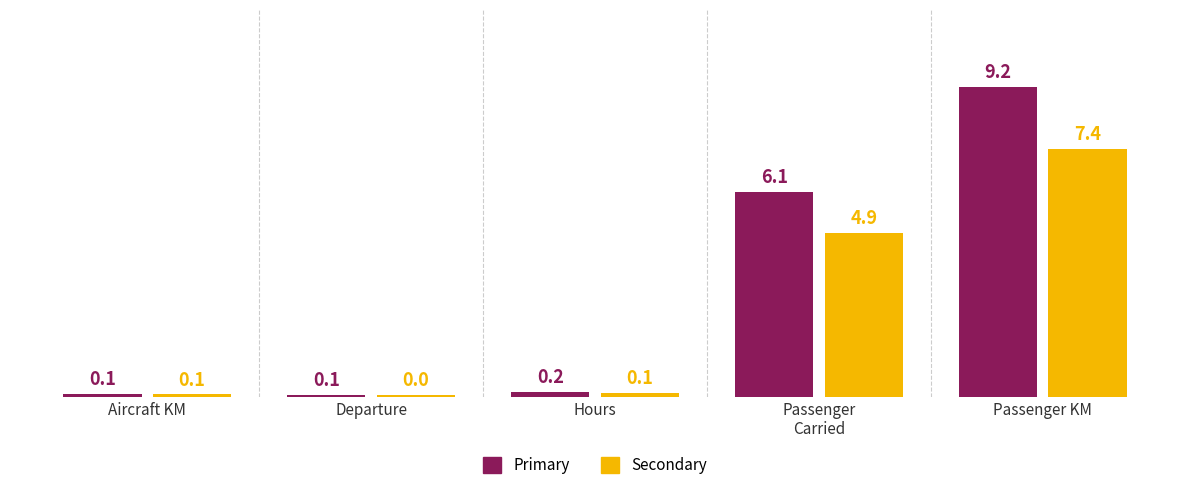

At which label does Primary reach its peak?

Passenger KM